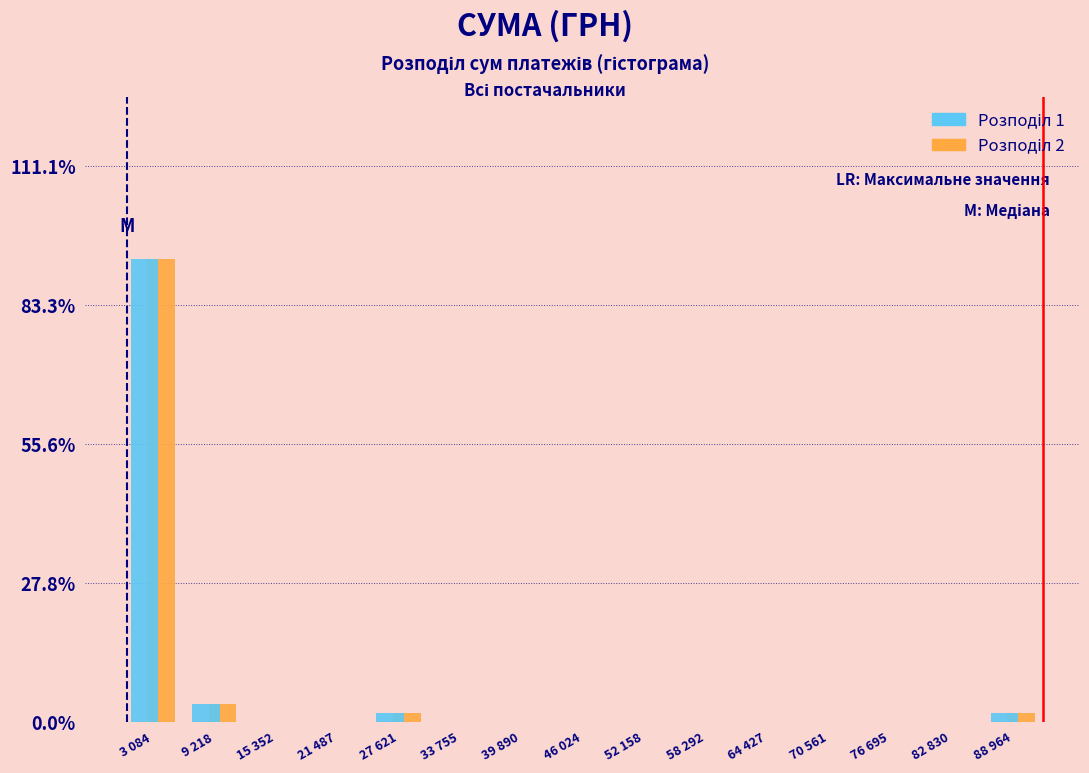

At which category is the sum across all series the highest?

3 084